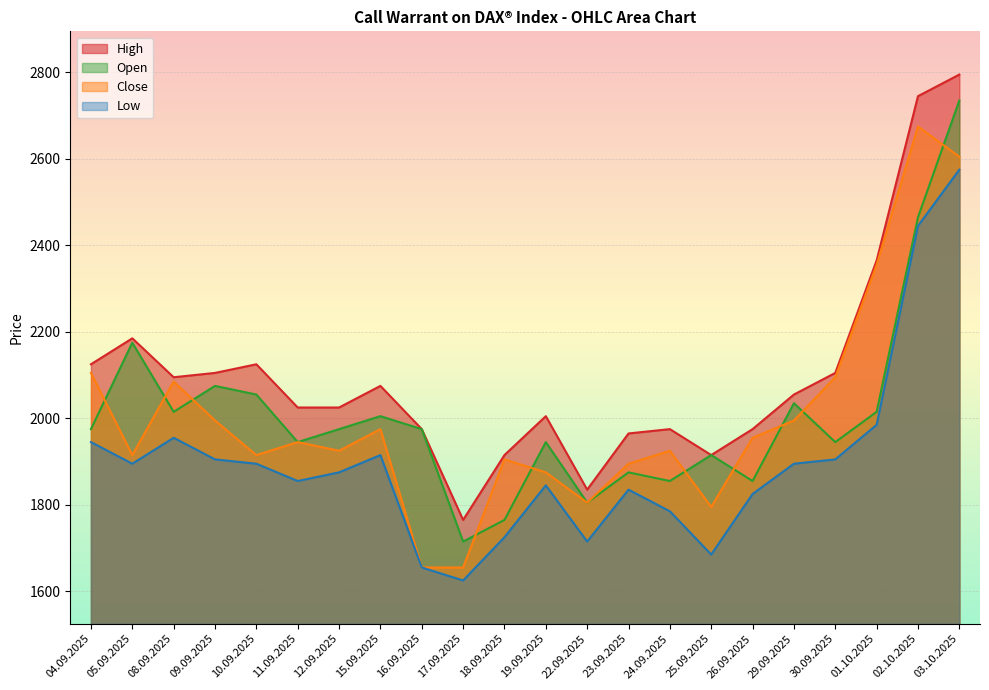

What is the sum of all Open values?

44120